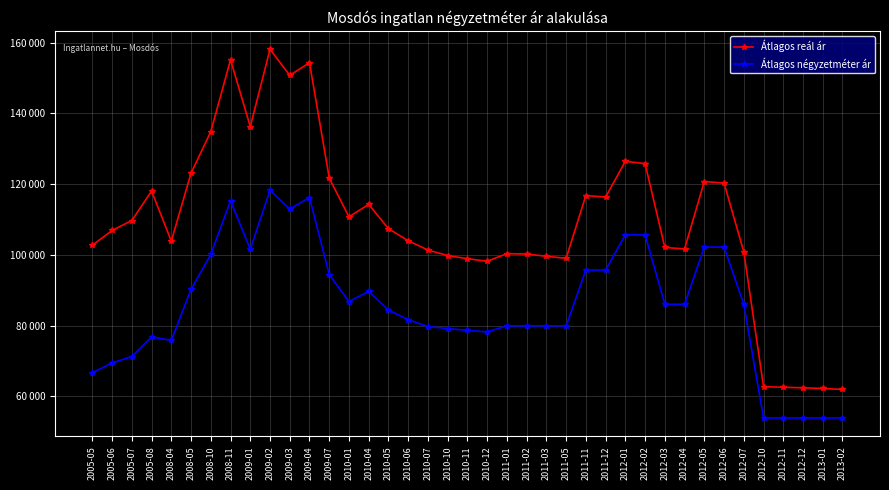

What is the value of the Átlagos reál ár point at the 12th from the left?

154350